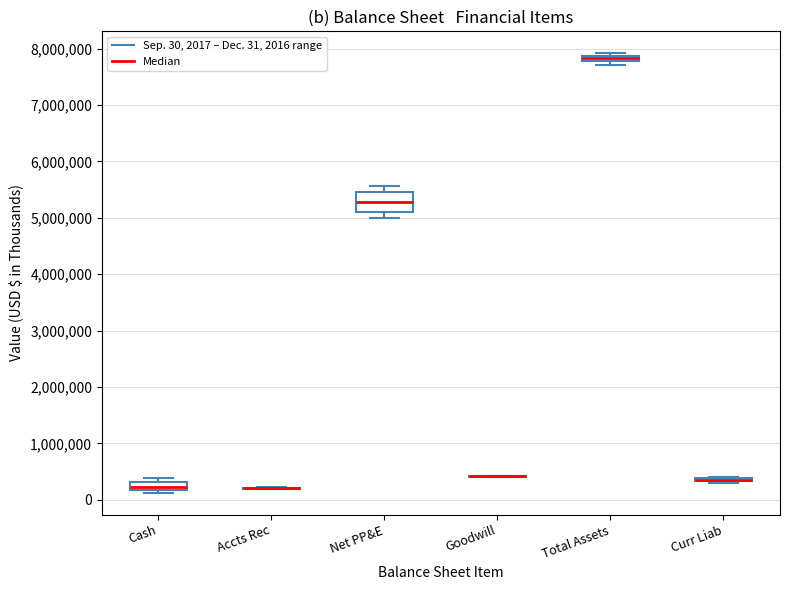

Comparing the boxes themselves (not the whiskers), which one is the tallest?

Net PP&E